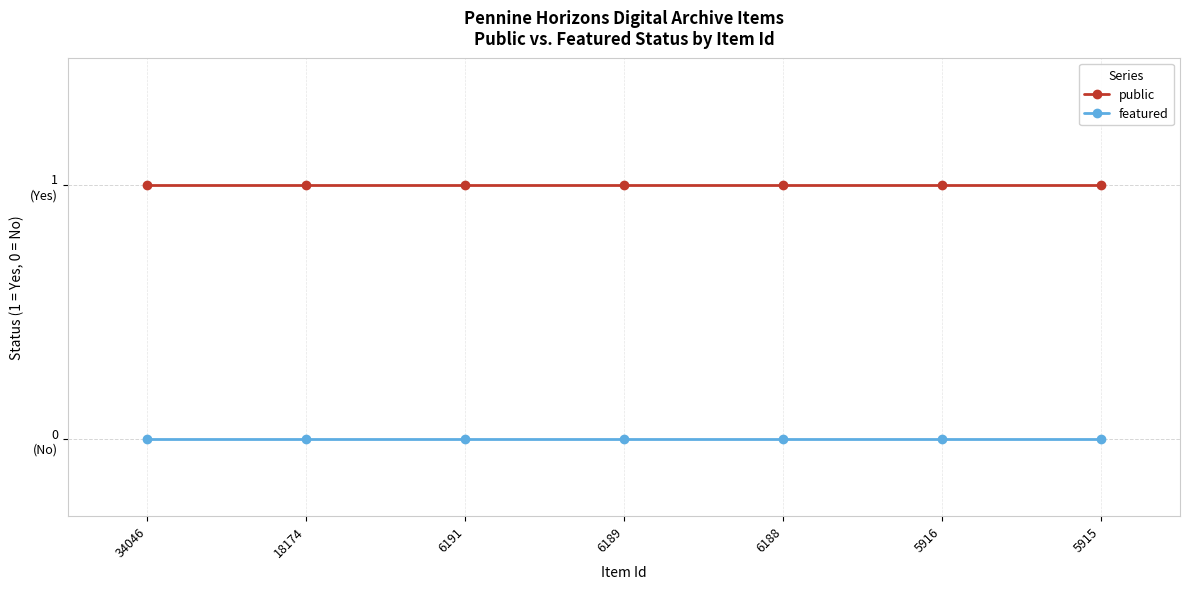

Is this an area chart (filled region under the line)?

No